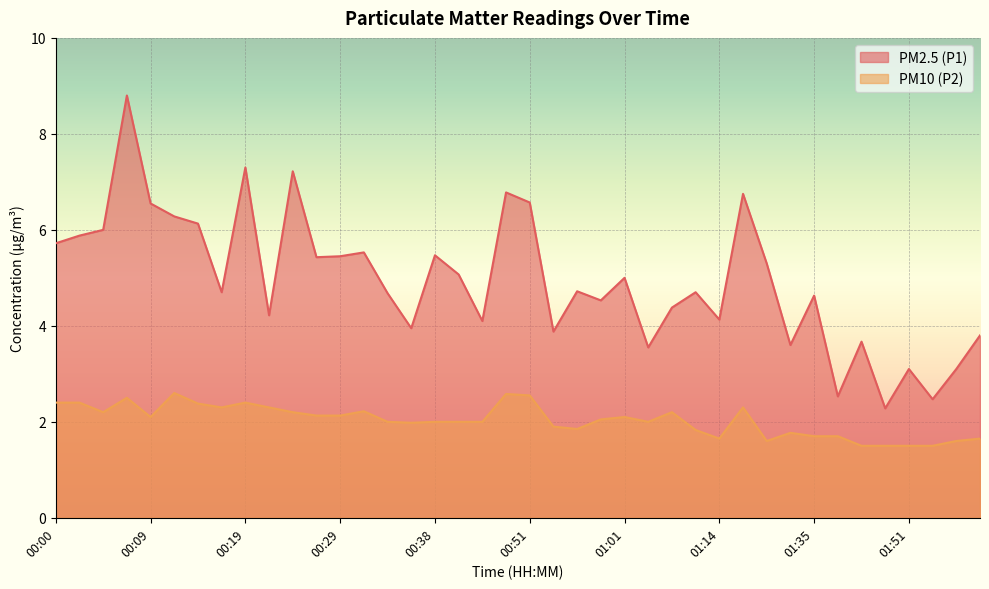

What is the smallest value displayed?

1.5